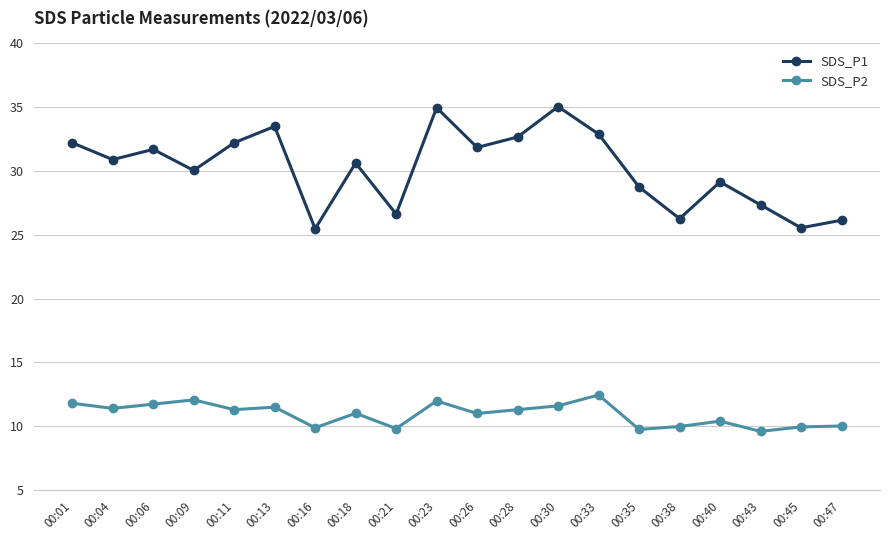

The value of SDS_P2 at 00:45 is 9.9. True or false?

True